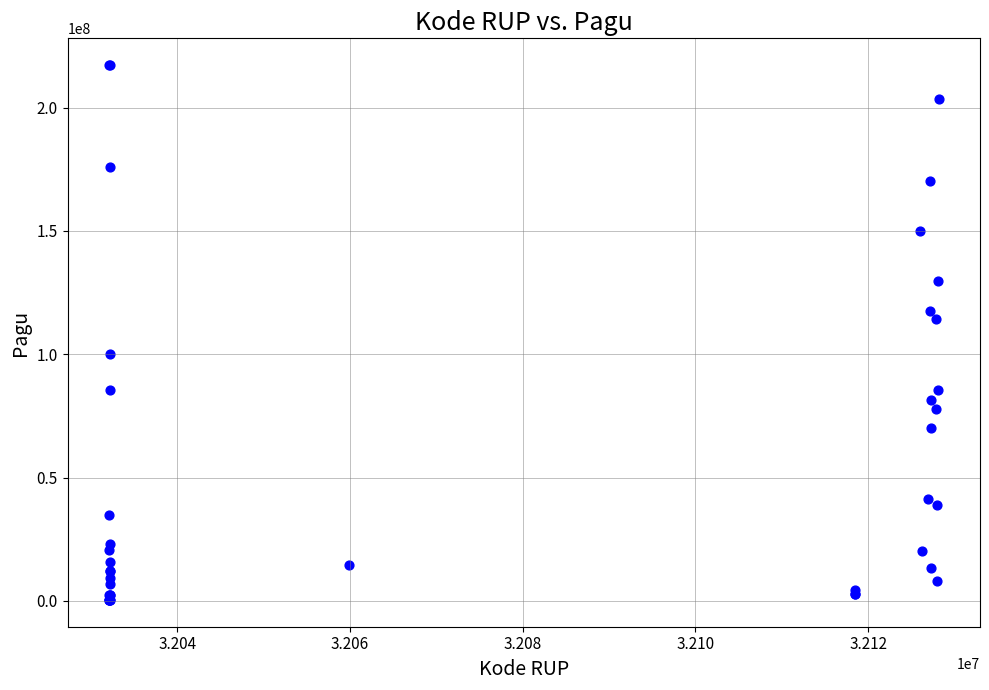

What Y value in the scatter plot is closest to 108830000?

114296000